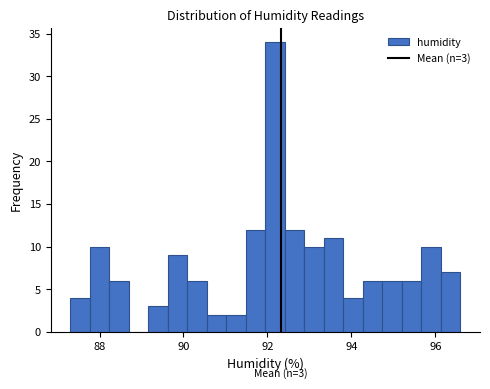

Around what value on the x-axis is the tallest bar? Give the approximate position of its centre, as read against the axis.

92.2